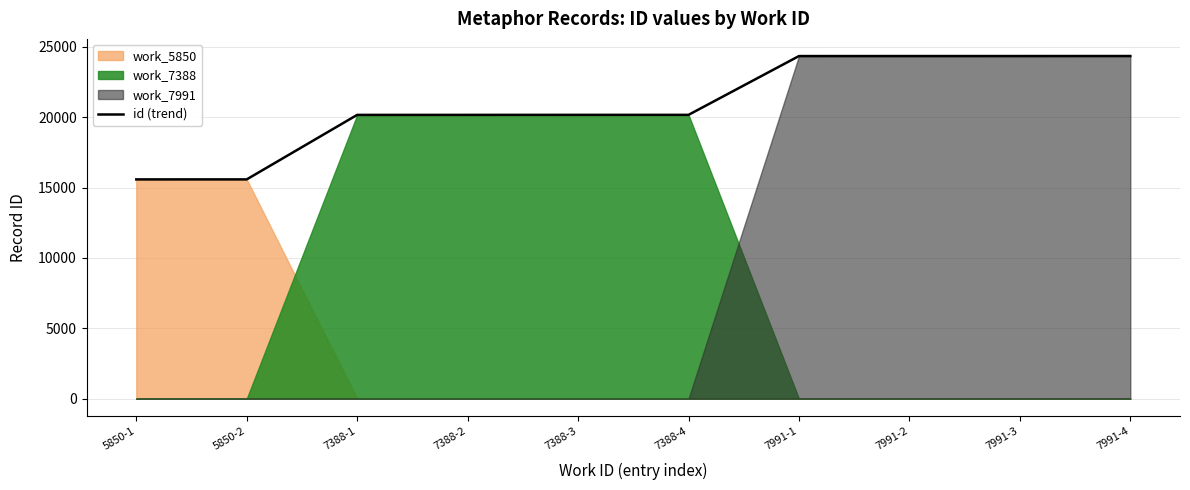

Approximately how many times larger is the value at 7388-3 compared to 7388-1?

1.0